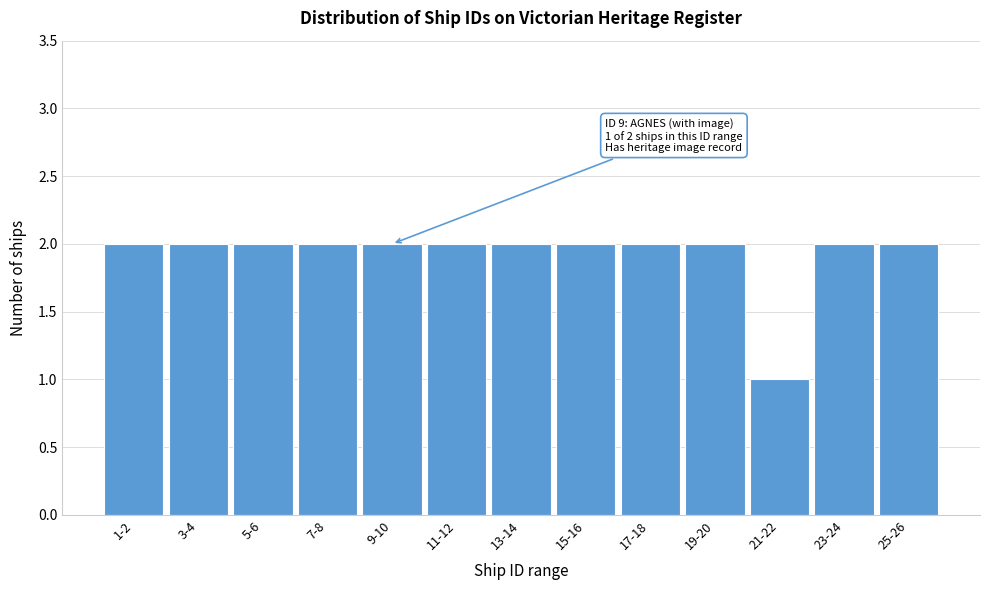

Reading right to left, what are all the values shown in this chart?

25-26=2	23-24=2	21-22=1	19-20=2	17-18=2	15-16=2	13-14=2	11-12=2	9-10=2	7-8=2	5-6=2	3-4=2	1-2=2